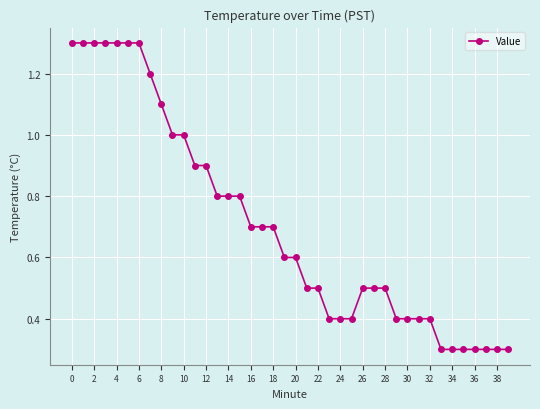

What is the sum of all values?

28.3